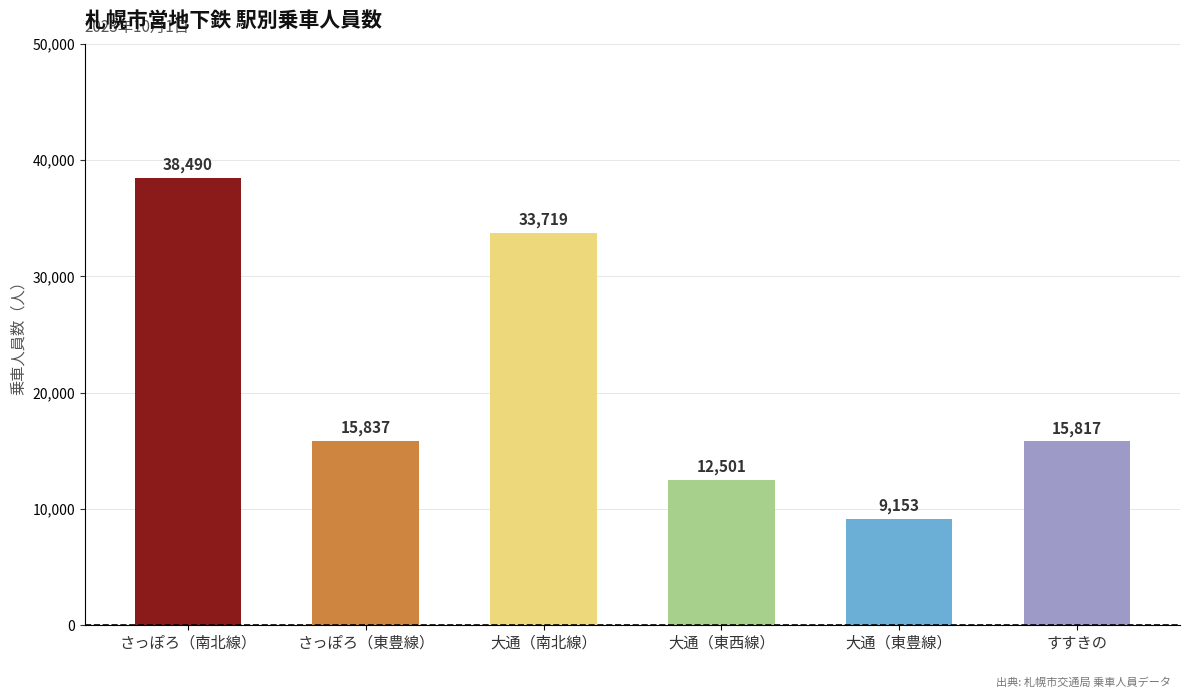

What is the sum of all values?

125517